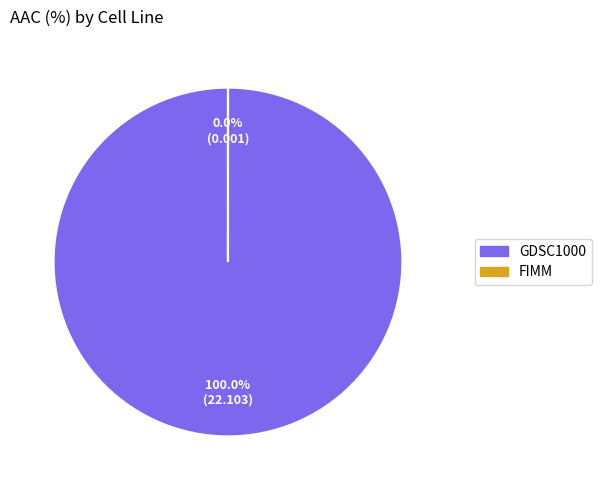

Do FIMM and GDSC1000 together represent more than half of the pie?

Yes